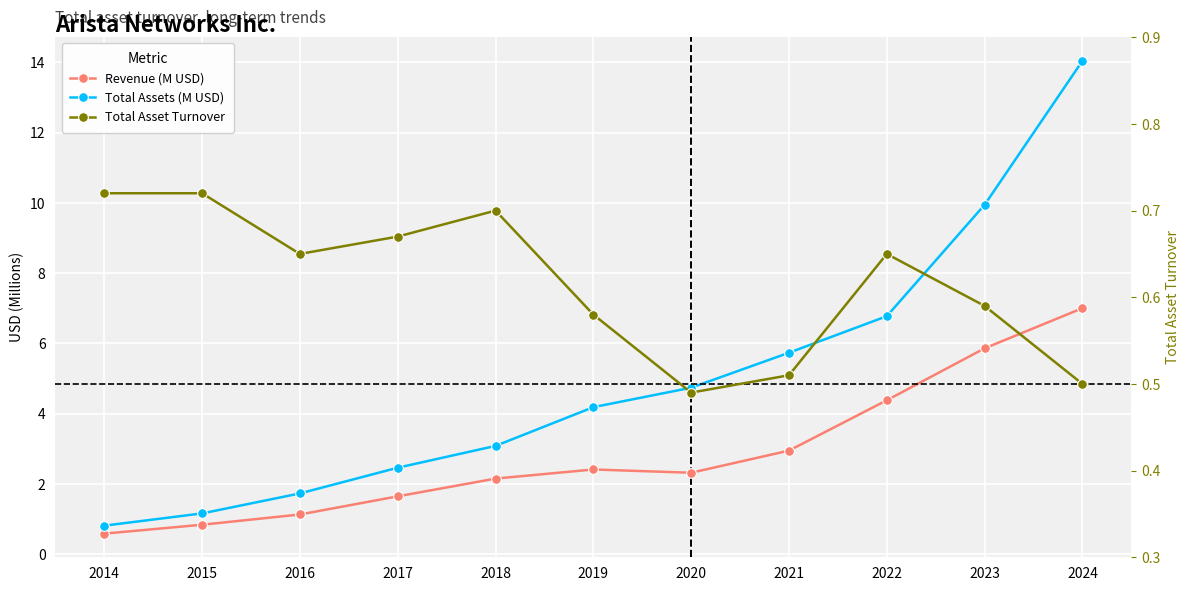

How many data points in Revenue (M USD) are above 2?

7